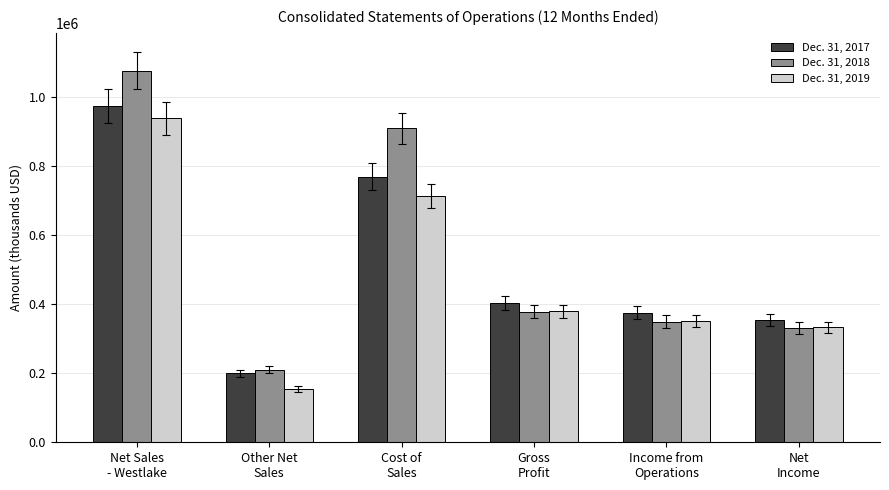

List the labels in order of Dec. 31, 2018 value, smallest first.

Other Net
Sales, Net
Income, Income from
Operations, Gross
Profit, Cost of
Sales, Net Sales
- Westlake